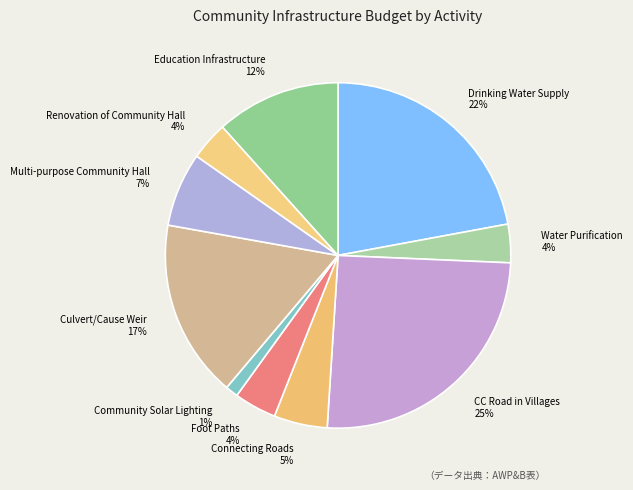

Count the number of slices in the pie.

10